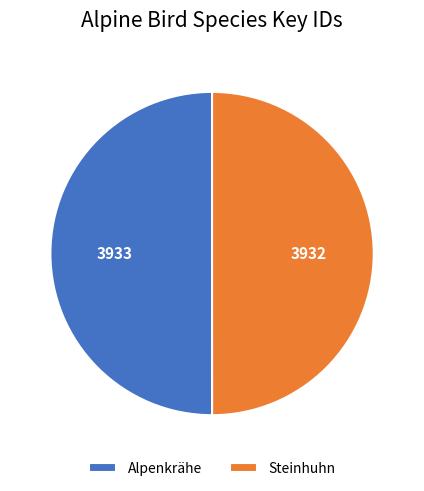

Approximately how many times larger is the value at Steinhuhn compared to Alpenkrähe?

1.0